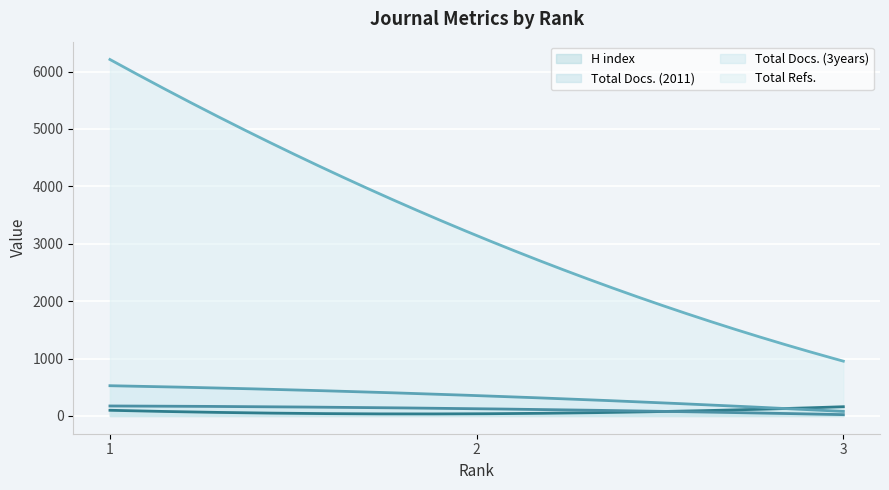

What is the sum of all Total Docs. (2011) values?

34731.6